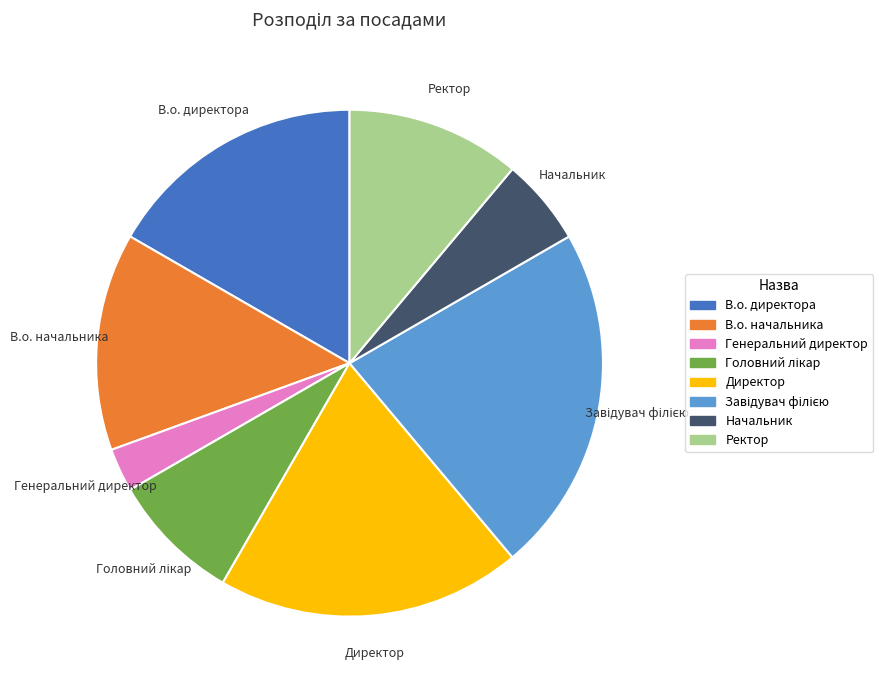

What is the ratio of the value at Начальник to the value at Генеральний директор?

2.0